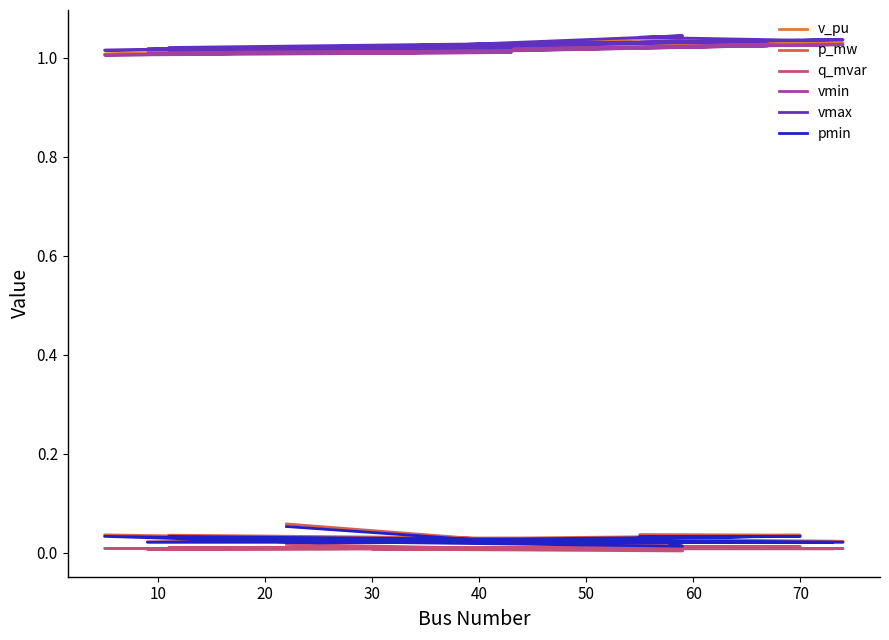

Is it true that v_pu equals 0.4 at 0?

False